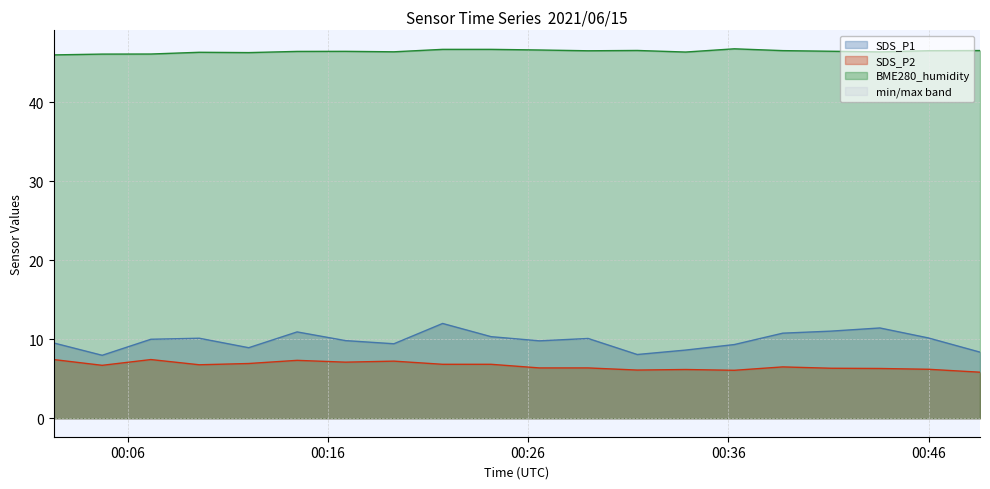

How many interior local valleys does the SDS_P2 series have?

5